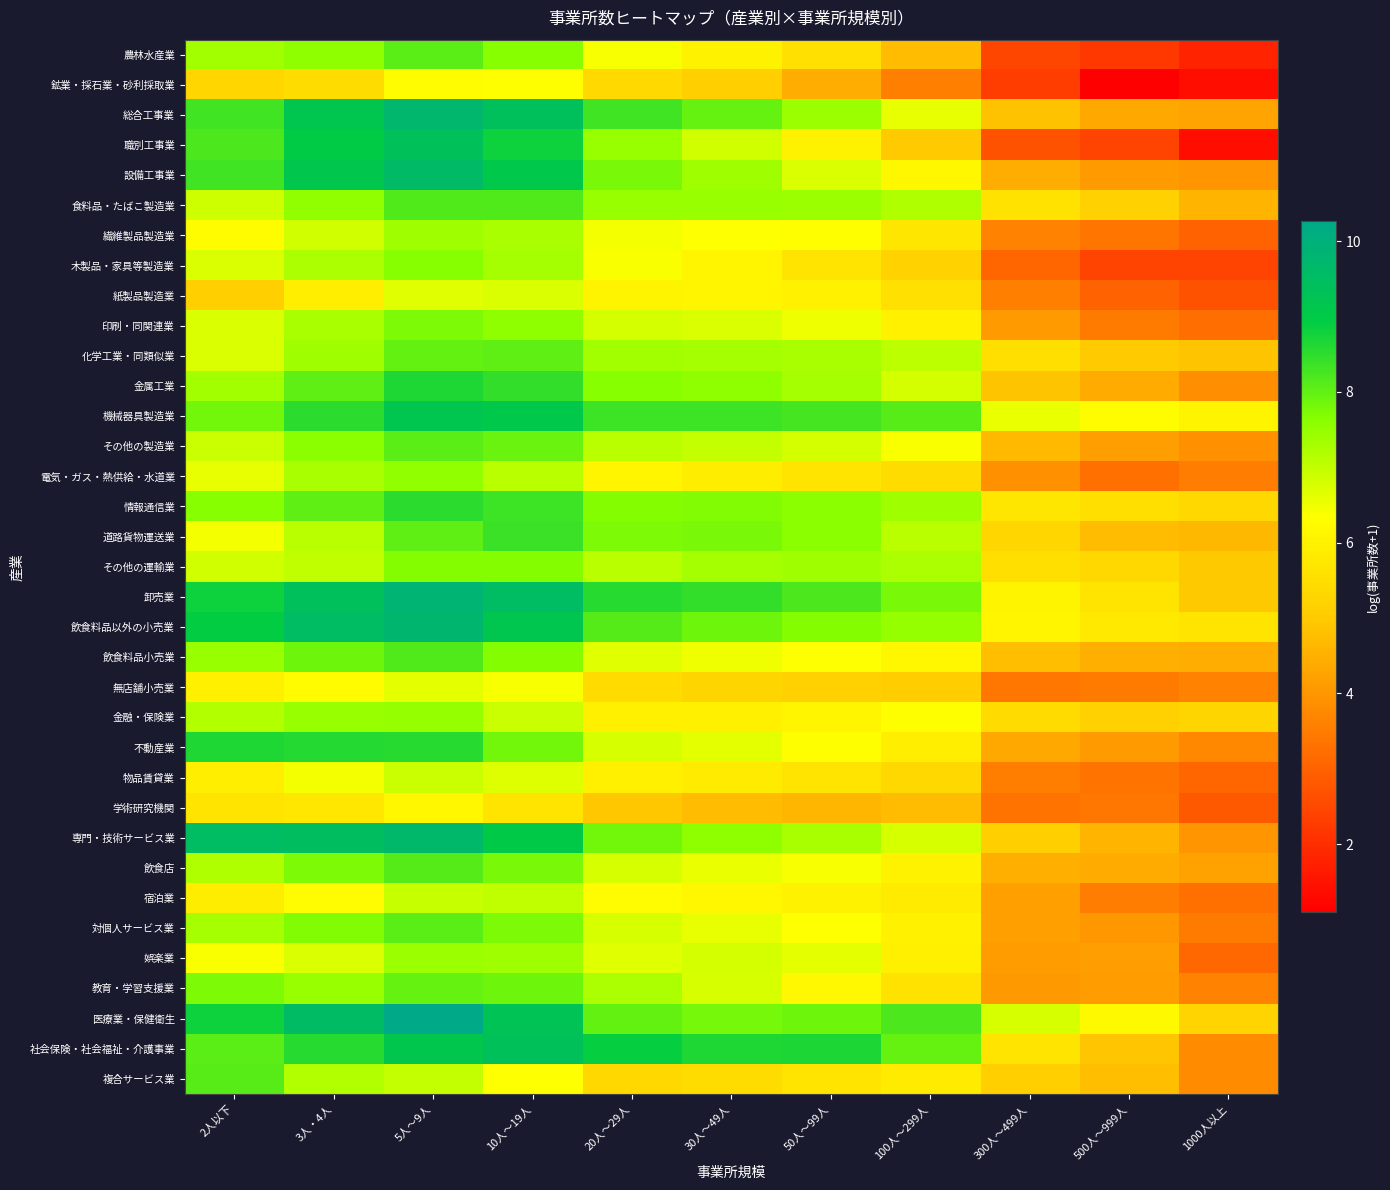

Reading left to right, what are all the values shown in this chart?

農林水産業: 2人以下=7.4	3人・4人=7.6	5人～9人=8.1	10人～19人=7.6	20人～29人=6.4	30人～49人=6.0	50人～99人=5.6	100人～299人=4.7	300人～499人=2.5	500人～999人=2.2	1000人以上=1.8
鉱業・採石業・砂利採取業: 2人以下=5.3	3人・4人=5.5	5人～9人=6.2	10人～19人=6.3	20人～29人=5.4	30人～49人=5.1	50人～99人=4.4	100人～299人=3.6	300人～499人=2.3	500人～999人=1.1	1000人以上=1.4
総合工事業: 2人以下=8.3	3人・4人=9.2	5人～9人=9.7	10人～19人=9.4	20人～29人=8.3	30人～49人=8.0	50人～99人=7.4	100人～299人=6.6	300人～499人=4.8	500人～999人=4.4	1000人以上=4.3
職別工事業: 2人以下=8.2	3人・4人=9.0	5人～9人=9.4	10人～19人=8.8	20人～29人=7.4	30人～49人=6.8	50人～99人=6.0	100人～299人=5.0	300人～499人=2.7	500人～999人=2.4	1000人以上=1.4
設備工事業: 2人以下=8.3	3人・4人=9.2	5人～9人=9.6	10人～19人=9.1	20人～29人=7.8	30人～49人=7.4	50人～99人=6.7	100人～299人=6.1	300人～499人=4.5	500人～999人=4.1	1000人以上=4.0
食料品・たばこ製造業: 2人以下=6.9	3人・4人=7.5	5人～9人=8.2	10人～19人=8.2	20人～29人=7.5	30人～49人=7.5	50人～99人=7.4	100人～299人=7.2	300人～499人=5.6	500人～999人=5.2	1000人以上=4.6
繊維製品製造業: 2人以下=6.3	3人・4人=6.8	5人～9人=7.4	10人～19人=7.3	20人～29人=6.5	30人～49人=6.3	50人～99人=6.3	100人～299人=5.7	300人～499人=3.6	500人～999人=3.4	1000人以上=3.0
木製品・家具等製造業: 2人以下=6.7	3人・4人=7.2	5人～9人=7.6	10人～19人=7.3	20人～29人=6.4	30人～49人=6.1	50人～99人=5.7	100人～299人=5.2	300人～499人=3.1	500人～999人=2.4	1000人以上=2.4
紙製品製造業: 2人以下=5.1	3人・4人=5.9	5人～9人=6.7	10人～19人=6.8	20人～29人=6.1	30人～49人=6.1	50人～99人=6.0	100人～299人=5.5	300人～499人=3.6	500人～999人=3.0	1000人以上=2.7
印刷・同関連業: 2人以下=6.7	3人・4人=7.3	5人～9人=7.7	10人～19人=7.6	20人～29人=6.8	30人～49人=6.7	50人～99人=6.5	100人～299人=6.0	300人～499人=4.1	500人～999人=3.5	1000人以上=3.2
化学工業・同類似業: 2人以下=6.7	3人・4人=7.4	5人～9人=8.0	10人～19人=8.0	20人～29人=7.3	30人～49人=7.3	50人～99人=7.3	100人～299人=7.1	300人～499人=5.5	500人～999人=5.0	1000人以上=4.9
金属工業: 2人以下=7.3	3人・4人=8.0	5人～9人=8.6	10人～19人=8.5	20人～29人=7.6	30人～49人=7.6	50人～99人=7.3	100人～299人=6.8	300人～499人=4.9	500人～999人=4.4	1000人以上=3.9
機械器具製造業: 2人以下=7.8	3人・4人=8.5	5人～9人=9.2	10人～19人=9.1	20人～29人=8.3	30人～49人=8.3	50人～99人=8.3	100人～299人=8.1	300人～499人=6.6	500人～999人=6.3	1000人以上=6.1
その他の製造業: 2人以下=6.9	3人・4人=7.6	5人～9人=8.1	10人～19人=7.9	20人～29人=7.1	30人～49人=7.0	50人～99人=6.8	100人～299人=6.4	300人～499人=4.7	500人～999人=4.2	1000人以上=3.9
電気・ガス・熱供給・水道業: 2人以下=6.6	3人・4人=7.3	5人～9人=7.5	10人～19人=7.1	20人～29人=6.1	30人～49人=5.9	50人～99人=5.7	100人～299人=5.5	300人～499人=3.9	500人～999人=3.3	1000人以上=3.5
情報通信業: 2人以下=7.6	3人・4人=8.0	5人～9人=8.5	10人～19人=8.4	20人～29人=7.7	30人～49人=7.7	50人～99人=7.6	100人～299人=7.4	300人～499人=5.7	500人～999人=5.5	1000人以上=5.3
道路貨物運送業: 2人以下=6.5	3人・4人=7.1	5人～9人=8.0	10人～19人=8.4	20人～29人=7.8	30人～49人=7.8	50人～99人=7.6	100人～299人=7.1	300人～499人=5.3	500人～999人=4.7	1000人以上=4.7
その他の運輸業: 2人以下=6.8	3人・4人=7.0	5人～9人=7.7	10人～19人=7.7	20人～29人=7.1	30人～49人=7.3	50人～99人=7.4	100人～299人=7.2	300人～499人=5.5	500人～999人=5.3	1000人以上=5.0
卸売業: 2人以下=8.8	3人・4人=9.4	5人～9人=9.8	10人～19人=9.5	20人～29人=8.6	30人～49人=8.4	50人～99人=8.2	100人～299人=7.8	300人～499人=6.1	500人～999人=5.7	1000人以上=5.0
飲食料品以外の小売業: 2人以下=8.9	3人・4人=9.5	5人～9人=9.8	10人～19人=9.2	20人～29人=8.1	30人～49人=7.9	50人～99人=7.7	100人～299人=7.5	300人～499人=6.1	500人～999人=5.8	1000人以上=5.7
飲食料品小売業: 2人以下=7.5	3人・4人=7.9	5人～9人=8.2	10人～19人=7.6	20人～29人=6.7	30人～49人=6.5	50人～99人=6.4	100人～299人=6.1	300人～499人=4.8	500人～999人=4.5	1000人以上=4.4
無店舗小売業: 2人以下=6.0	3人・4人=6.3	5人～9人=6.6	10人～19人=6.4	20人～29人=5.4	30人～49人=5.3	50人～99人=5.2	100人～299人=5.0	300人～499人=3.4	500人～999人=3.5	1000人以上=3.6
金融・保険業: 2人以下=7.2	3人・4人=7.5	5人～9人=7.5	10人～19人=6.9	20人～29人=5.9	30人～49人=6.0	50人～99人=6.1	100人～299人=6.3	300人～499人=5.4	500人～999人=5.2	1000人以上=5.3
不動産業: 2人以下=8.6	3人・4人=8.6	5人～9人=8.6	10人～19人=7.8	20人～29人=6.8	30人～49人=6.6	50人～99人=6.3	100人～299人=5.9	300人～499人=4.3	500人～999人=4.1	1000人以上=3.7
物品賃貸業: 2人以下=5.9	3人・4人=6.5	5人～9人=6.9	10人～19人=6.7	20人～29人=5.9	30人～49人=5.8	50人～99人=5.7	100人～299人=5.3	300人～499人=3.6	500人～999人=3.3	1000人以上=3.1
学術研究機関: 2人以下=5.7	3人・4人=5.7	5人～9人=6.1	10人～19人=5.7	20人～29人=5.0	30人～49人=4.7	50人～99人=4.6	100人～299人=4.7	300人～499人=3.3	500人～999人=3.4	1000人以上=2.8
専門・技術サービス業: 2人以下=9.5	3人・4人=9.5	5人～9人=9.7	10人～19人=9.0	20人～29人=7.9	30人～49人=7.5	50人～99人=7.3	100人～299人=6.8	300人～499人=5.1	500人～999人=4.6	1000人以上=4.0
飲食店: 2人以下=7.2	3人・4人=7.7	5人～9人=8.1	10人～19人=7.8	20人～29人=6.8	30人～49人=6.6	50人～99人=6.4	100人～299人=6.0	300人～499人=4.5	500人～999人=4.4	1000人以上=4.2
宿泊業: 2人以下=5.9	3人・4人=6.2	5人～9人=7.0	10人～19人=7.0	20人～29人=6.3	30人～49人=6.1	50人～99人=6.0	100人～299人=5.9	300人～499人=4.2	500人～999人=3.5	1000人以上=3.3
対個人サービス業: 2人以下=7.3	3人・4人=7.7	5人～9人=8.1	10人～19人=7.7	20人～29人=6.8	30人～49人=6.6	50人～99人=6.4	100人～299人=6.0	300人～499人=4.2	500人～999人=4.0	1000人以上=3.5
娯楽業: 2人以下=6.4	3人・4人=6.7	5人～9人=7.4	10人～19人=7.4	20人～29人=6.6	30人～49人=6.8	50人～99人=6.6	100人～299人=5.9	300人～499人=4.1	500人～999人=4.2	1000人以上=3.1
教育・学習支援業: 2人以下=7.8	3人・4人=7.5	5人～9人=7.9	10人～19人=7.9	20人～29人=7.2	30人～49人=6.8	50人～99人=6.2	100人～299人=5.6	300人～499人=4.1	500人～999人=4.1	1000人以上=3.6
医療業・保健衛生: 2人以下=8.8	3人・4人=9.6	5人～9人=10.3	10人～19人=9.3	20人～29人=8.0	30人～49人=7.8	50人～99人=7.9	100人～299人=8.2	300人～499人=6.8	500人～999人=6.2	1000人以上=5.2
社会保険・社会福祉・介護事業: 2人以下=8.1	3人・4人=8.5	5人～9人=9.1	10人～19人=9.4	20人～29人=8.9	30人～49人=8.6	50人～99人=8.7	100人～299人=7.9	300人～499人=5.7	500人～999人=4.9	1000人以上=3.8
複合サービス業: 2人以下=8.1	3人・4人=7.2	5人～9人=7.0	10人～19人=6.4	20人～29人=5.3	30人～49人=5.4	50人～99人=5.7	100人～299人=5.8	300人～499人=5.1	500人～999人=4.8	1000人以上=3.8